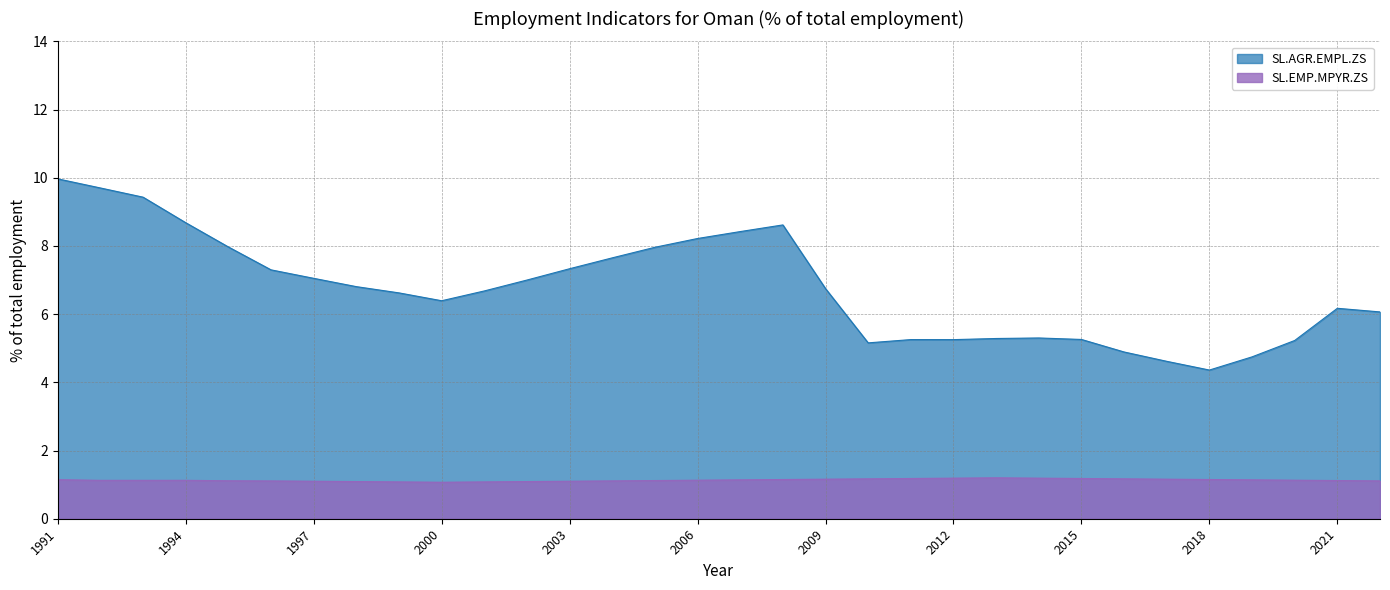

True or false: SL.AGR.EMPL.ZS and SL.EMP.MPYR.ZS intersect in this chart.

False